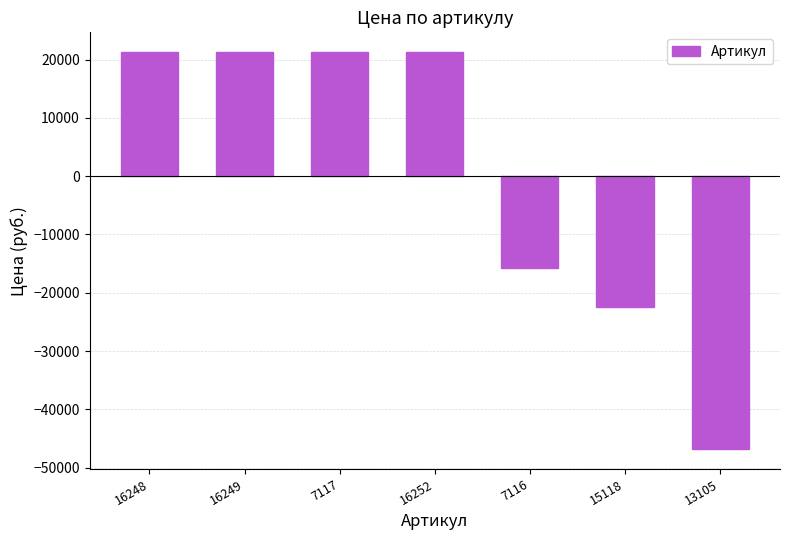

True or false: the data shows 27885 at 16252.

False